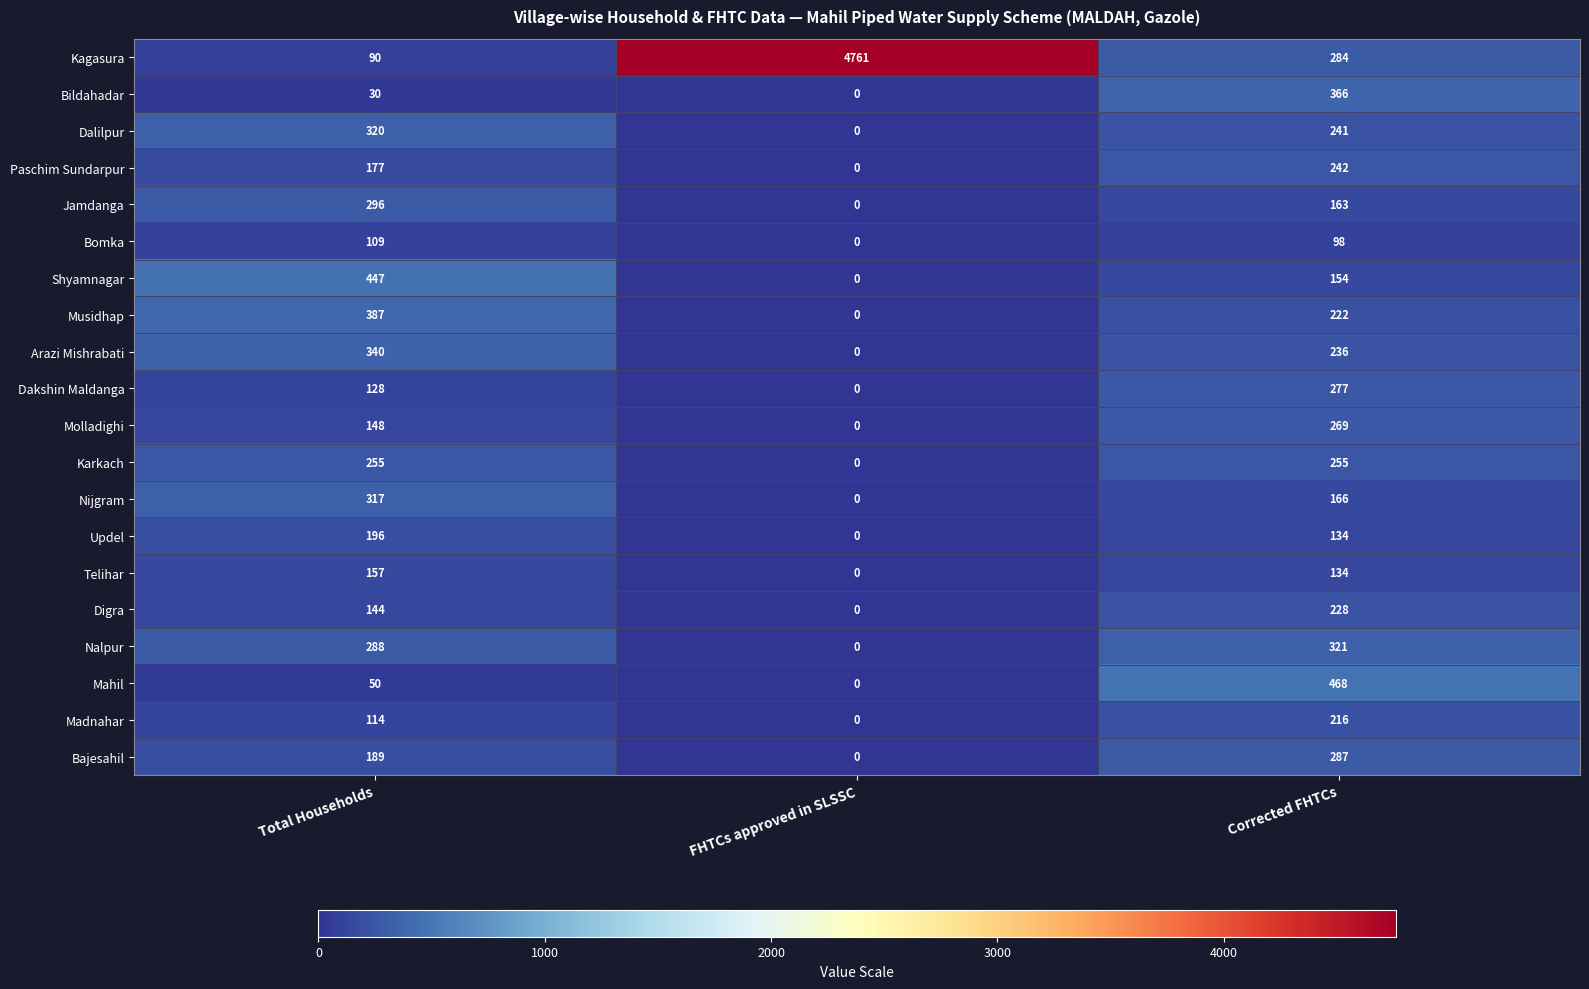

At how many categories does at least one series exceed 1134?

1